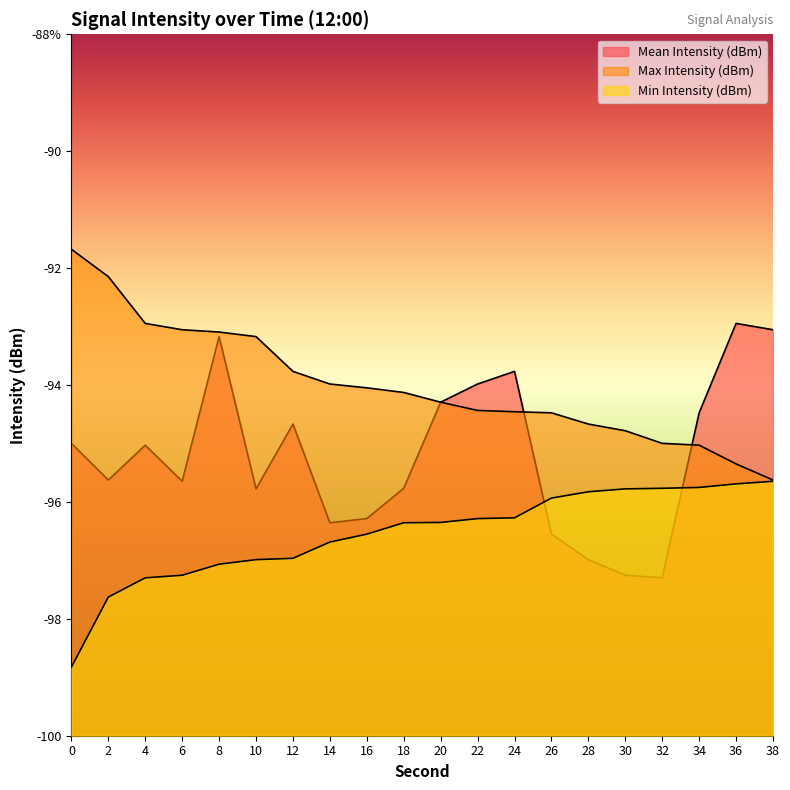

What is the difference between the highest and lowest values at 0?

7.1